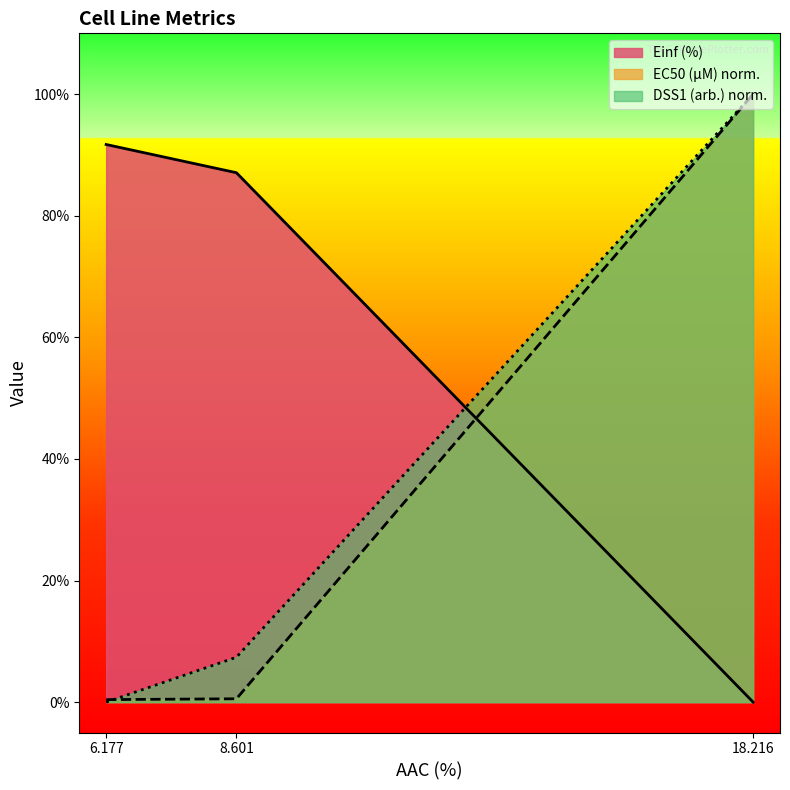

Does the chart display data point markers on the line(s)?

No